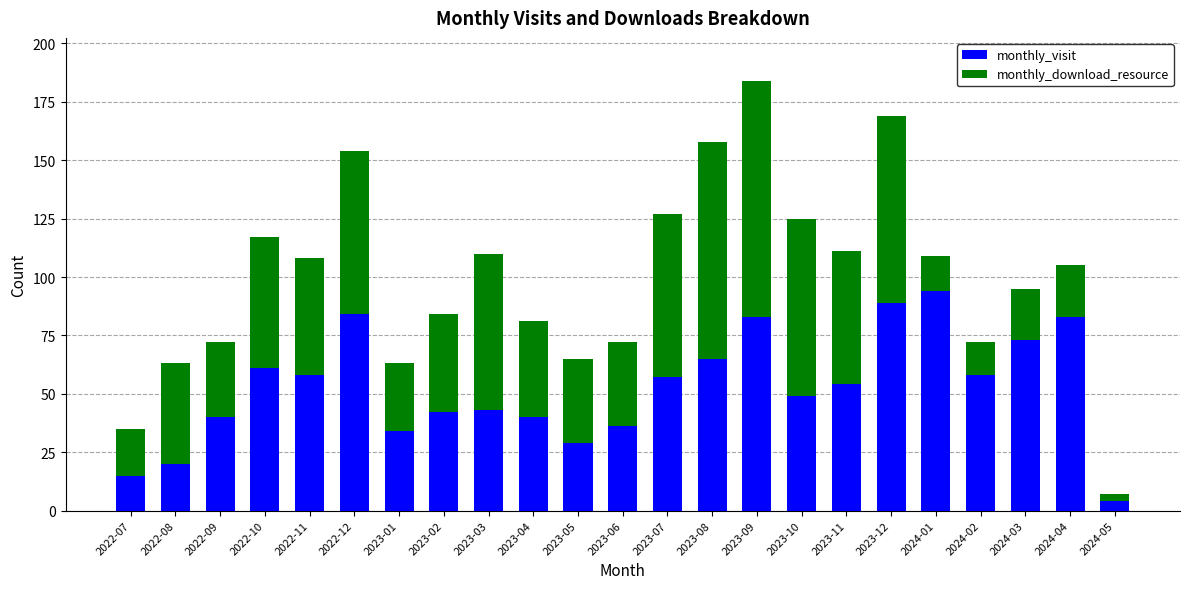

The value of monthly_visit at 2023-04 is 17. True or false?

False